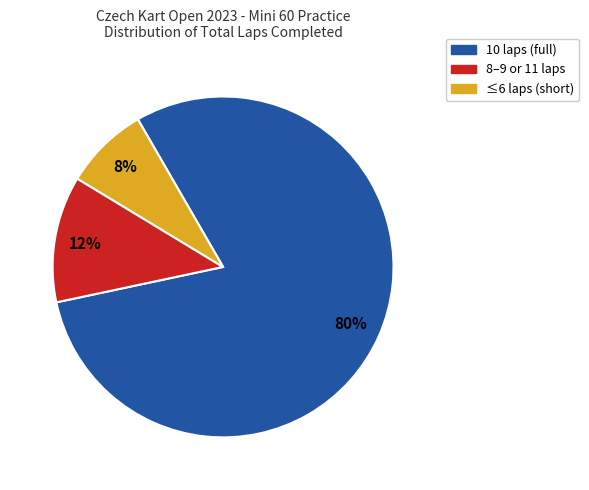

How many segments does this pie chart have?

3